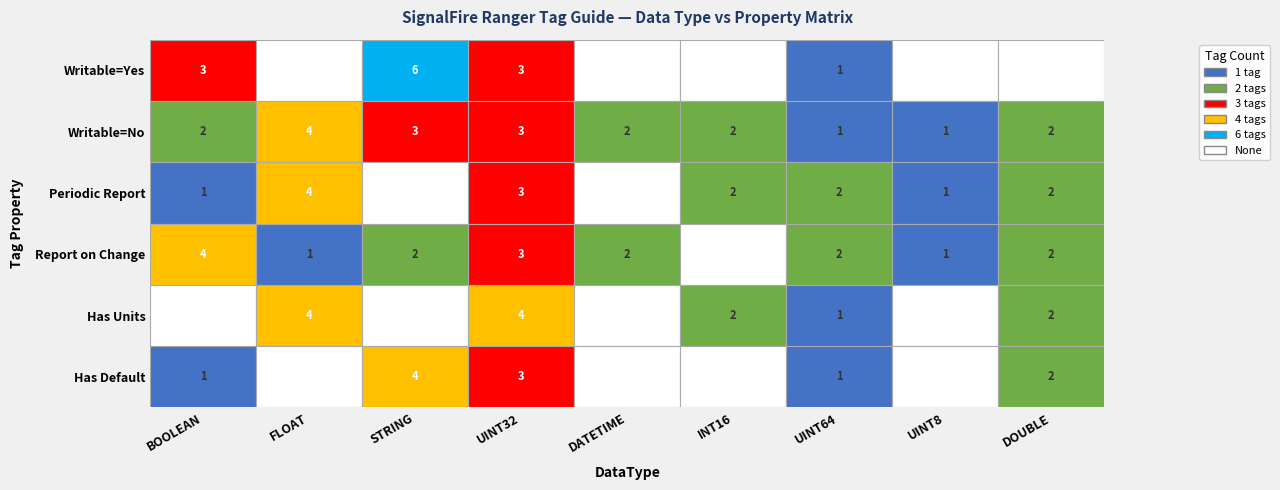

The Periodic Report series shows 1 at Writable=Yes. True or false?

True